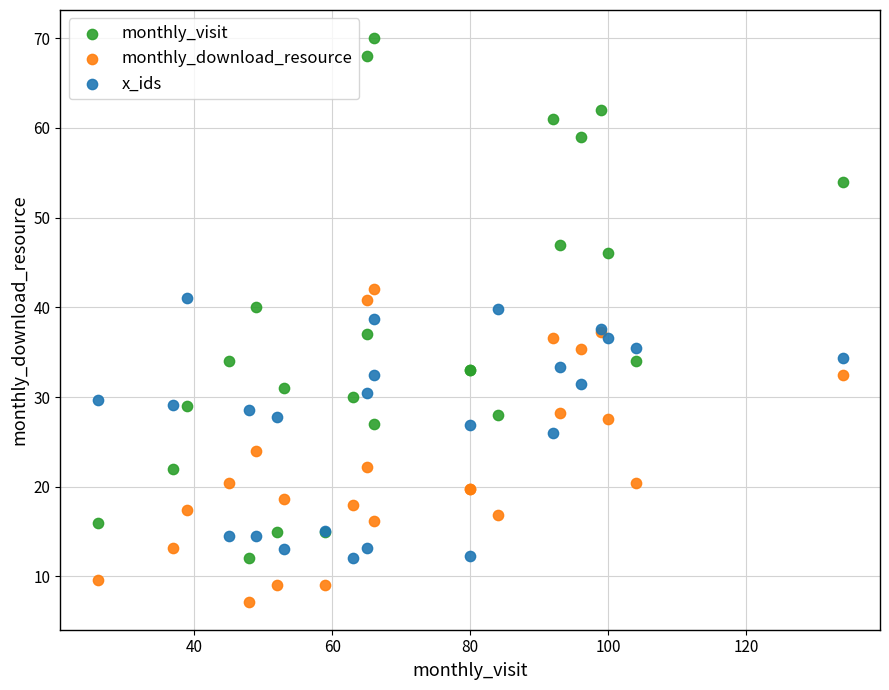

Which series has the widest spread of Y values?

monthly_visit